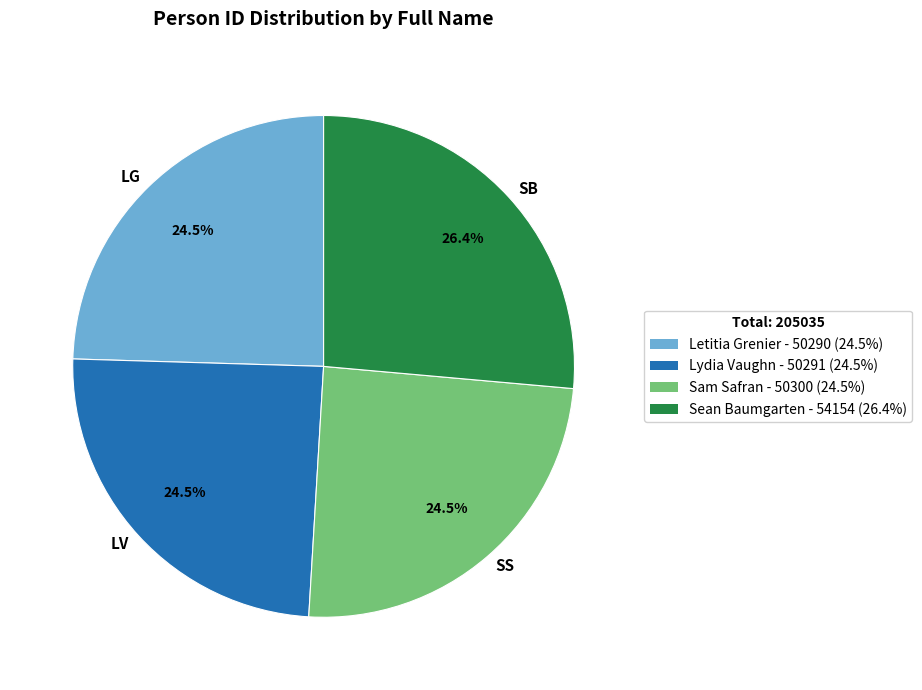

Approximately how many times larger is the value at LV compared to SS?

1.0